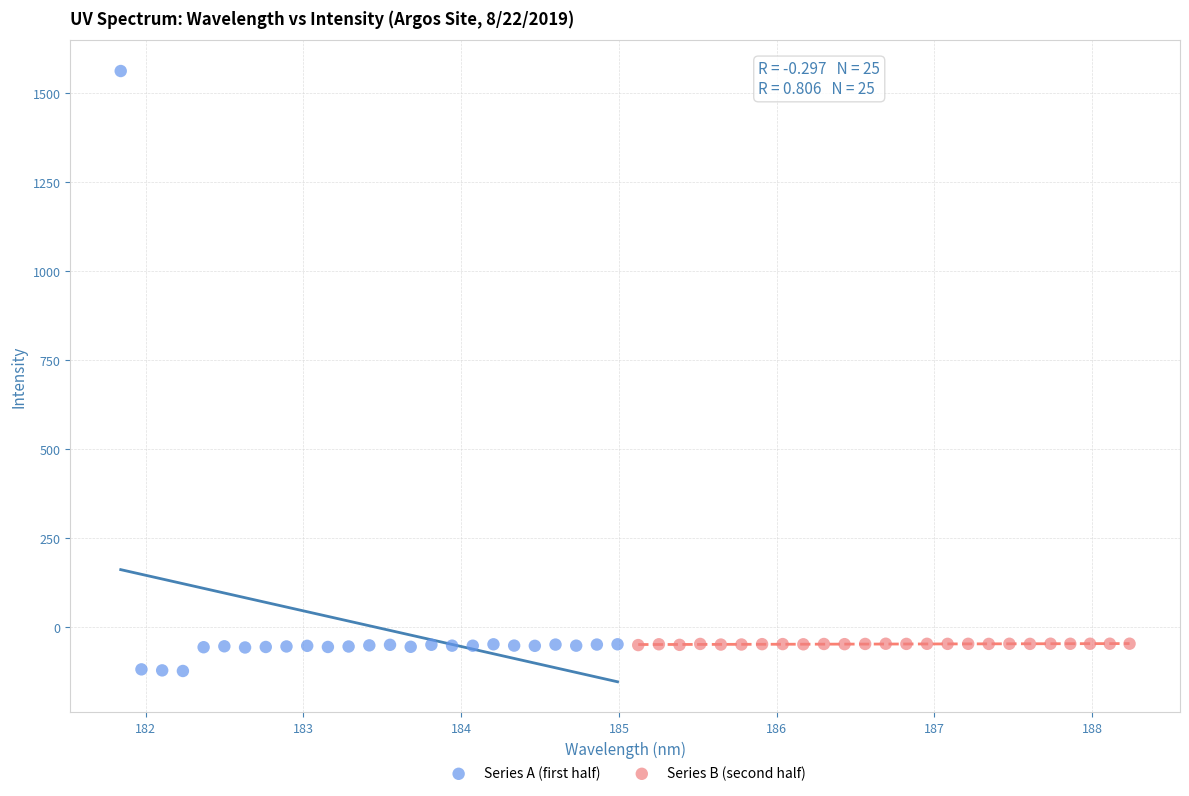

Which series reaches the maximum Y coordinate?

Series A (first half)